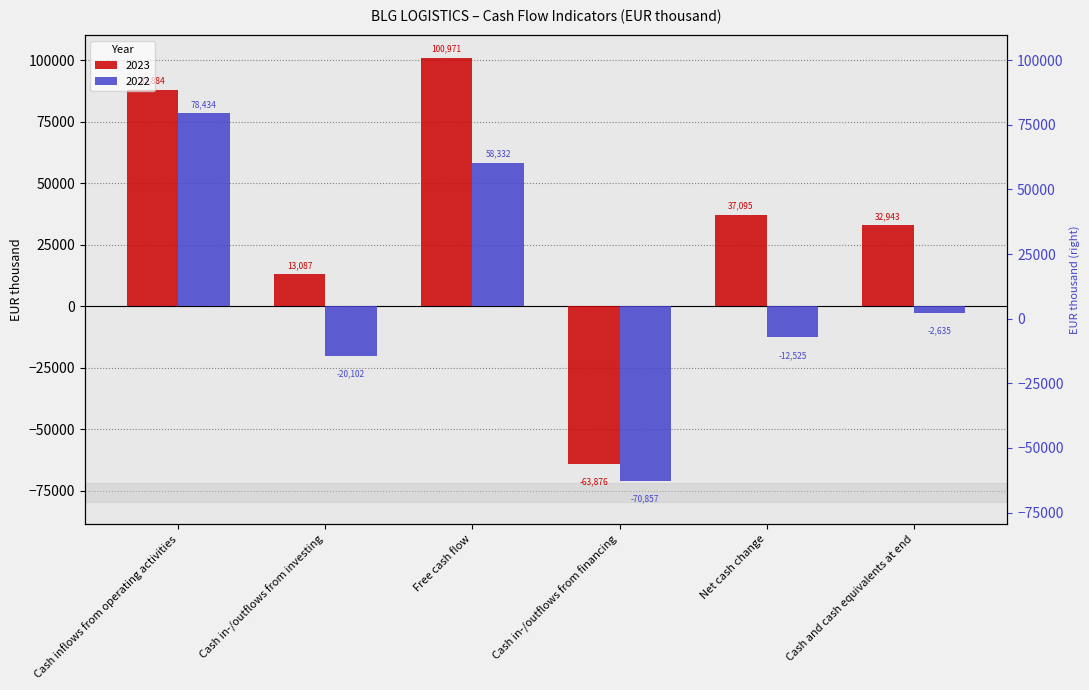

True or false: 2022 has a value of 78434 at Cash inflows from operating activities.

True